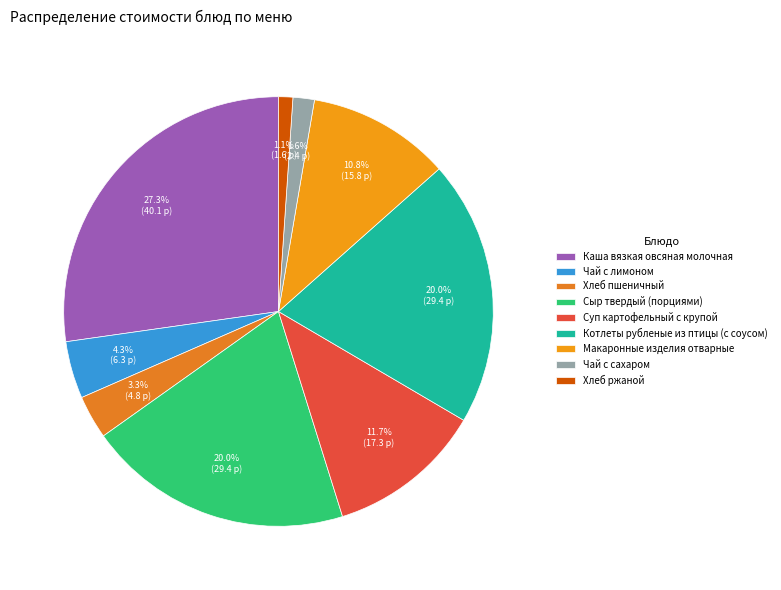

How many slices are in this pie chart?

9